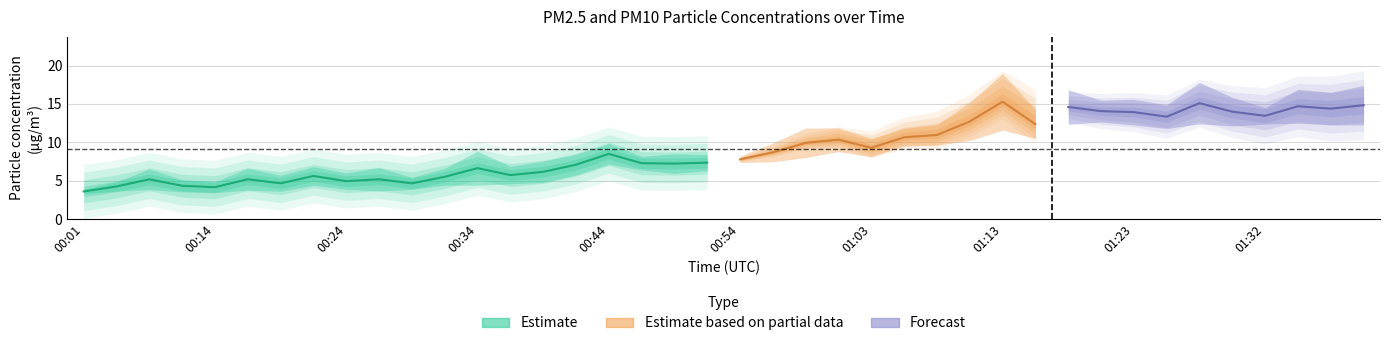

What is the difference between the second highest and minimum values in the P2 series?

9.2